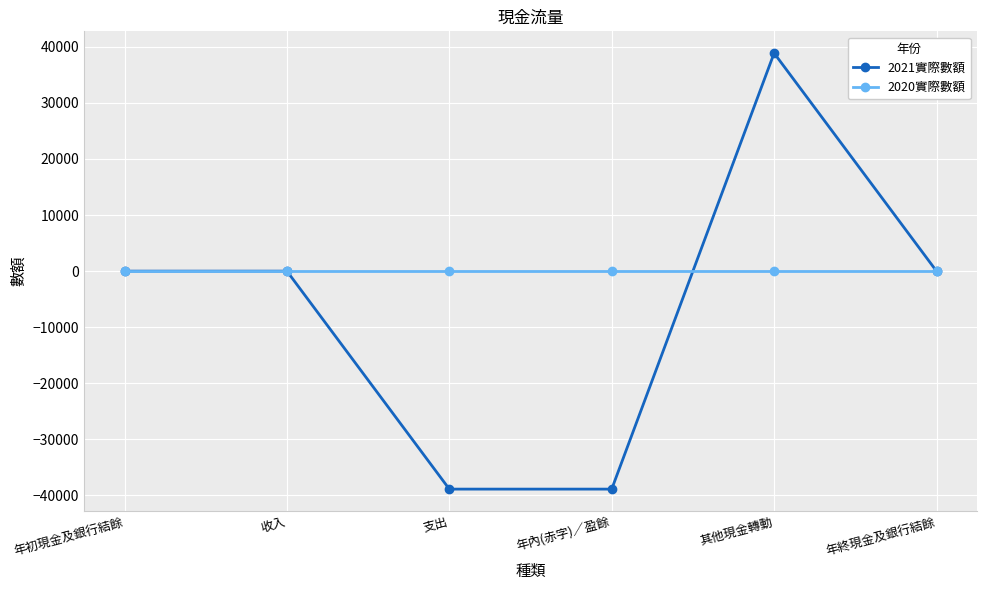

What are all the series names shown in the legend?

2021實際數額, 2020實際數額